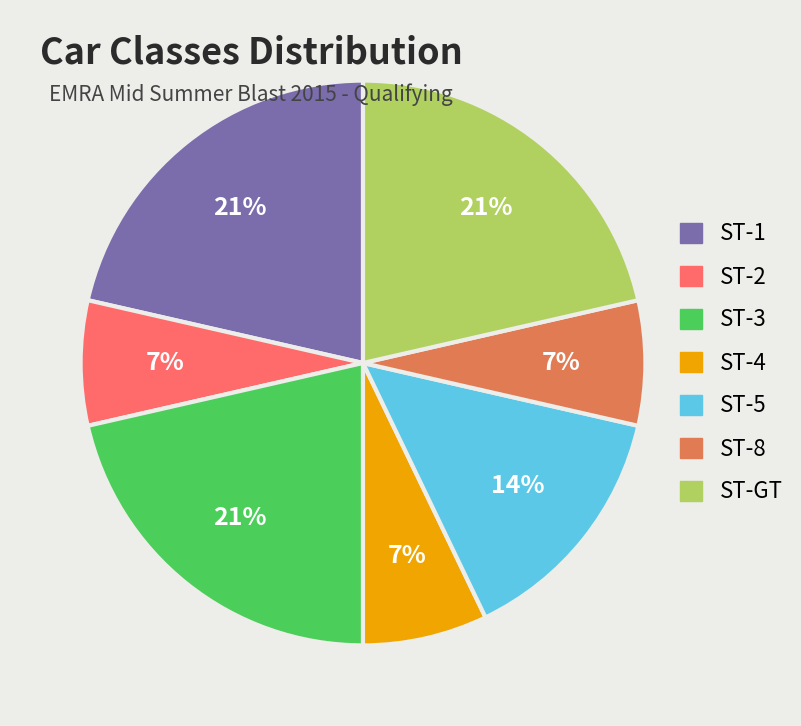

How many segments does this pie chart have?

7